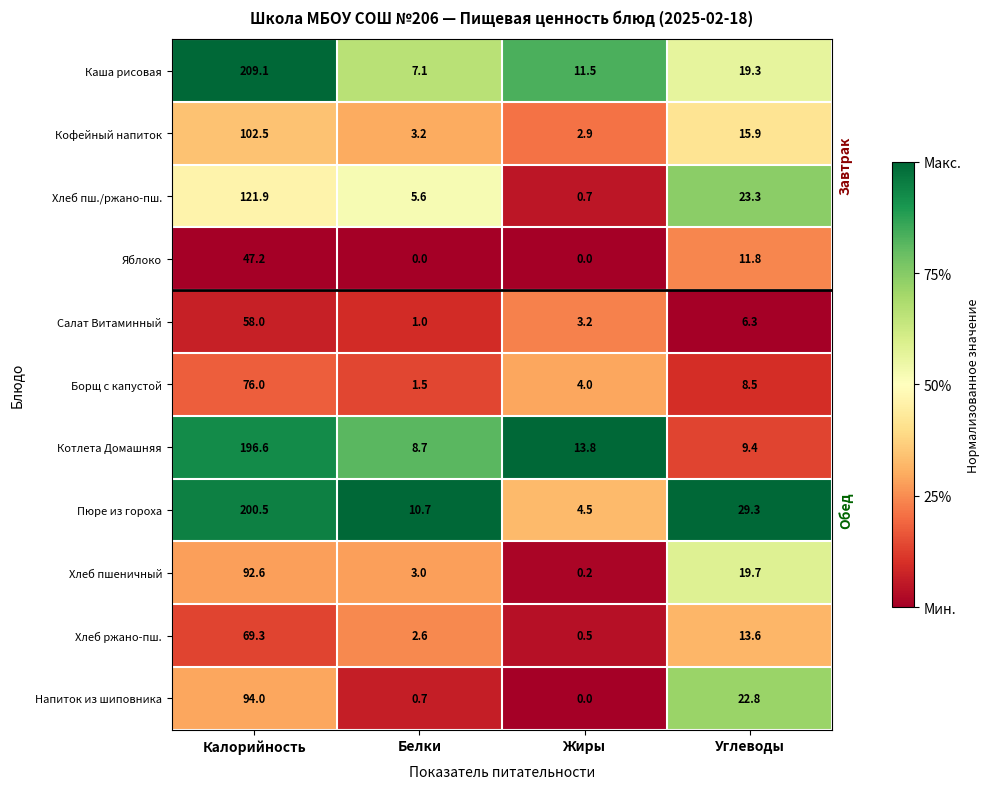

Is the value of Пюре из гороха at Углеводы greater than the value of Котлета Домашняя at Жиры?

Yes